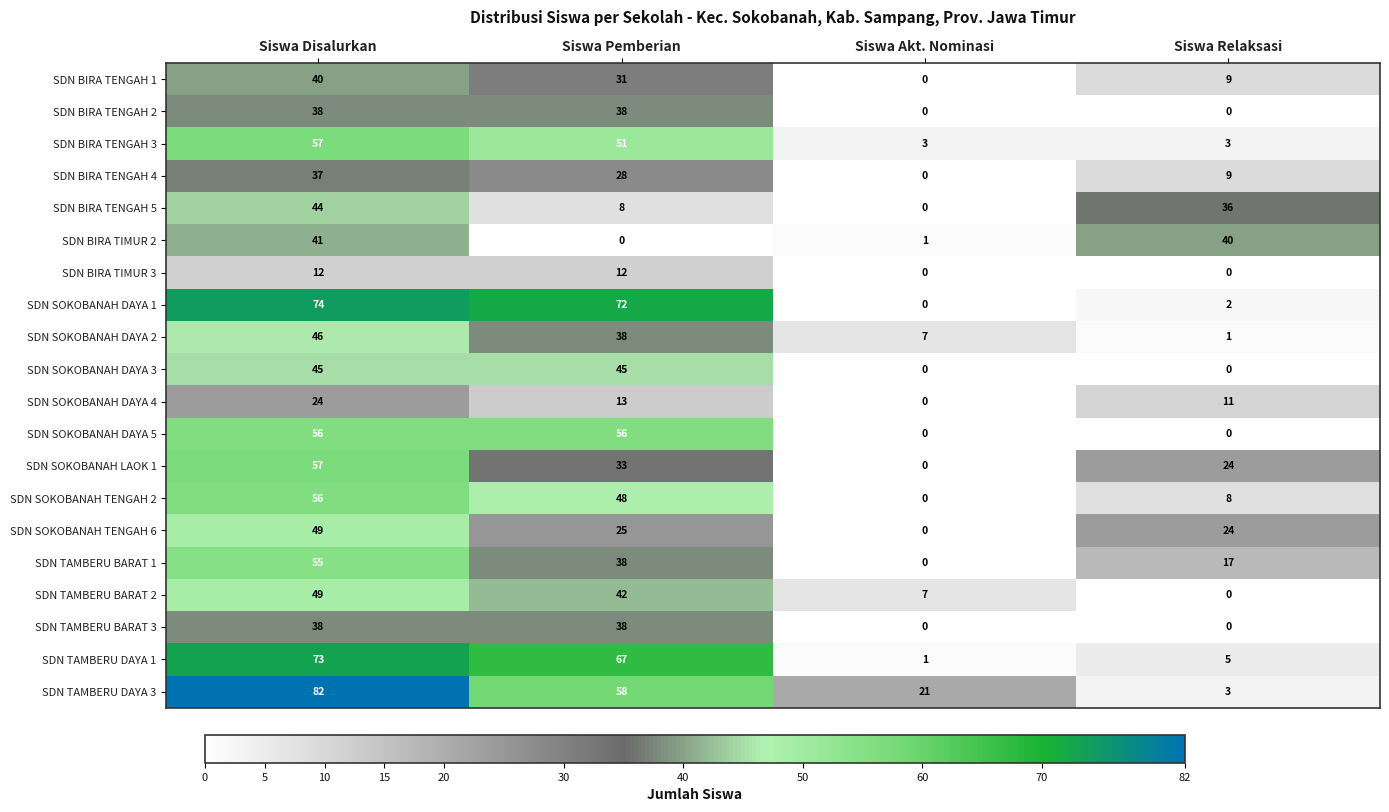

What is the spread (max minus min) of values at Siswa Relaksasi?

40